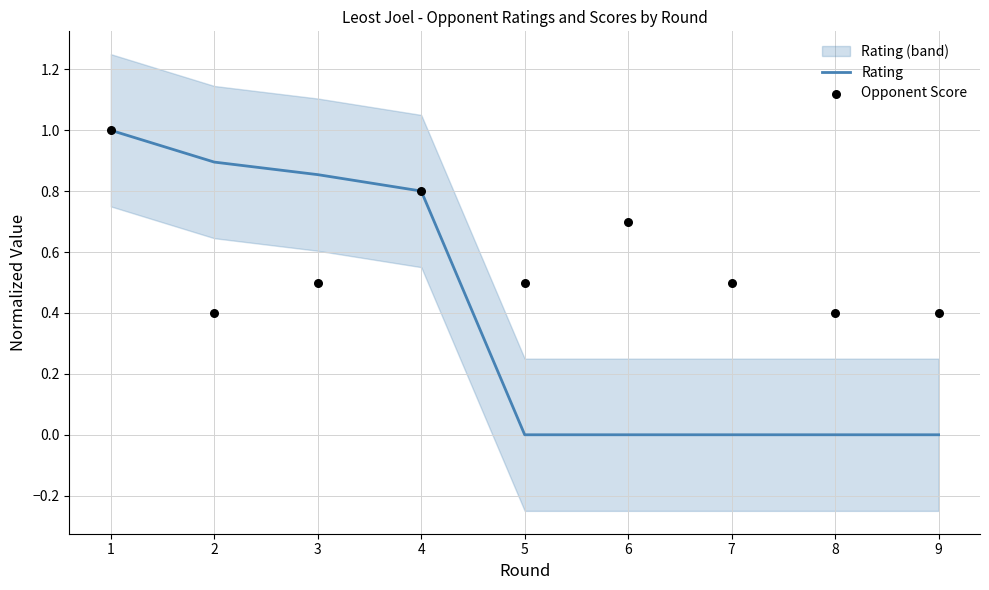

Which series has the widest spread of Y values?

Rating